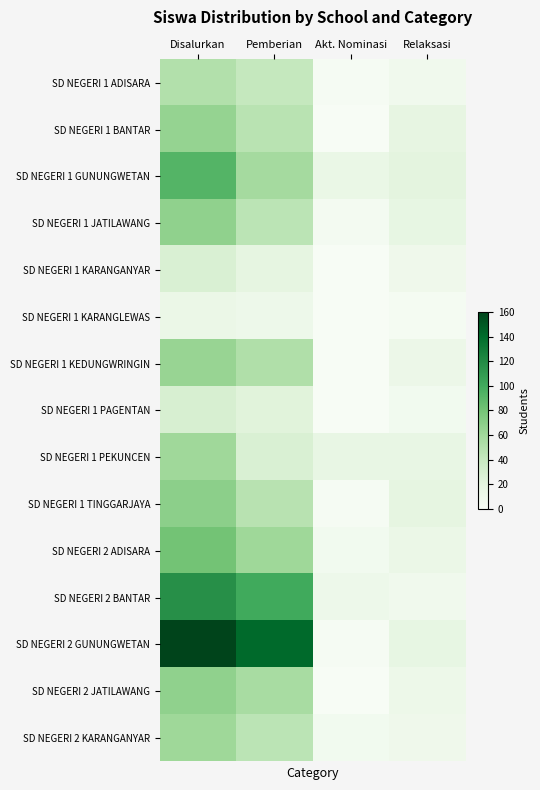

Which label corresponds to the smallest value in the chart?

Akt. Nominasi